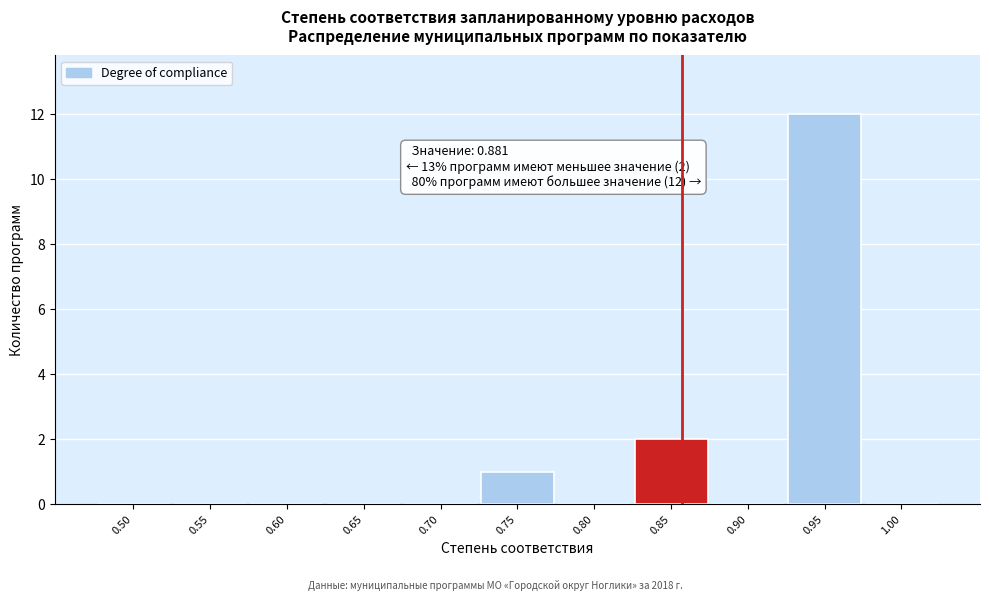

Reading left to right, extract all data points from this chart.

0.50=0	0.55=0	0.60=0	0.65=0	0.70=0	0.75=1	0.80=0	0.85=2	0.90=0	0.95=12	1.00=0